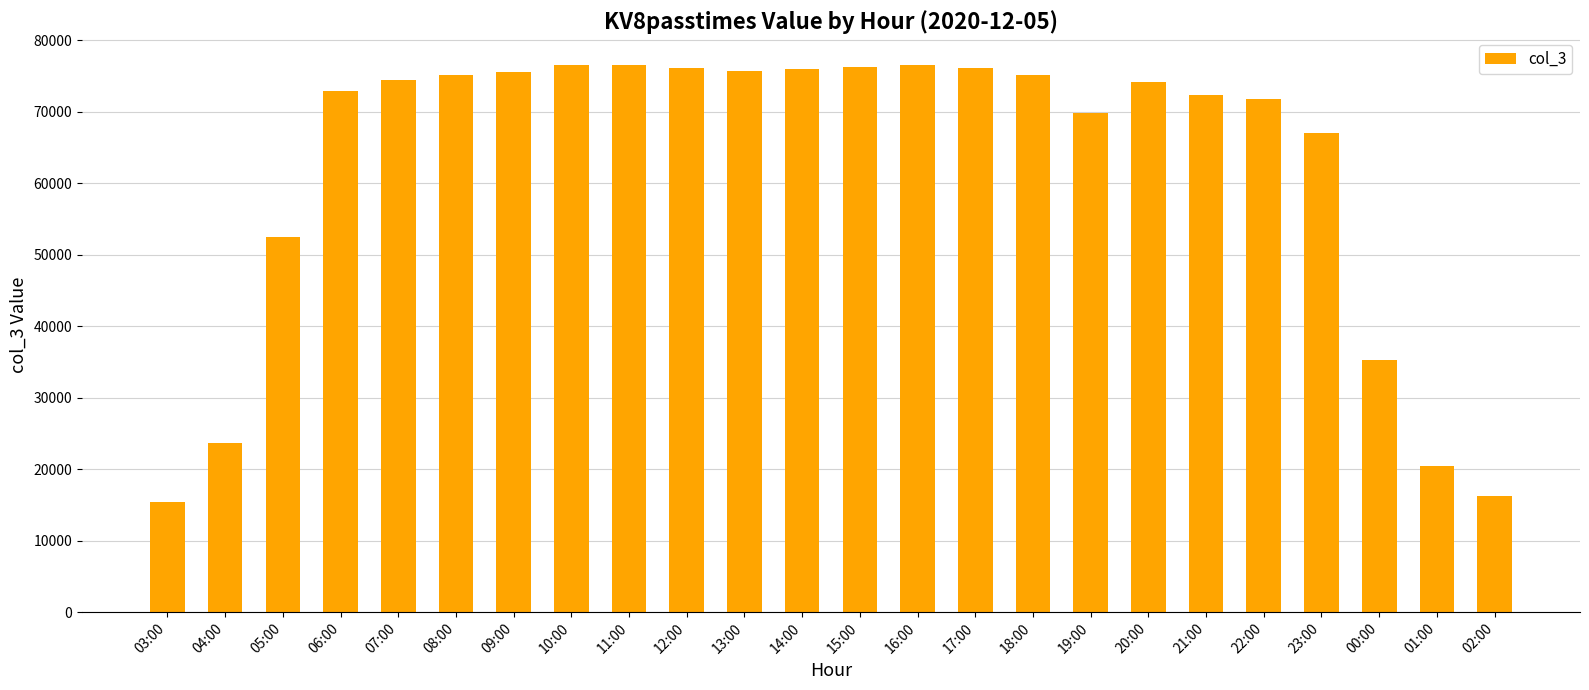

What is the minimum value shown in the chart?

15433